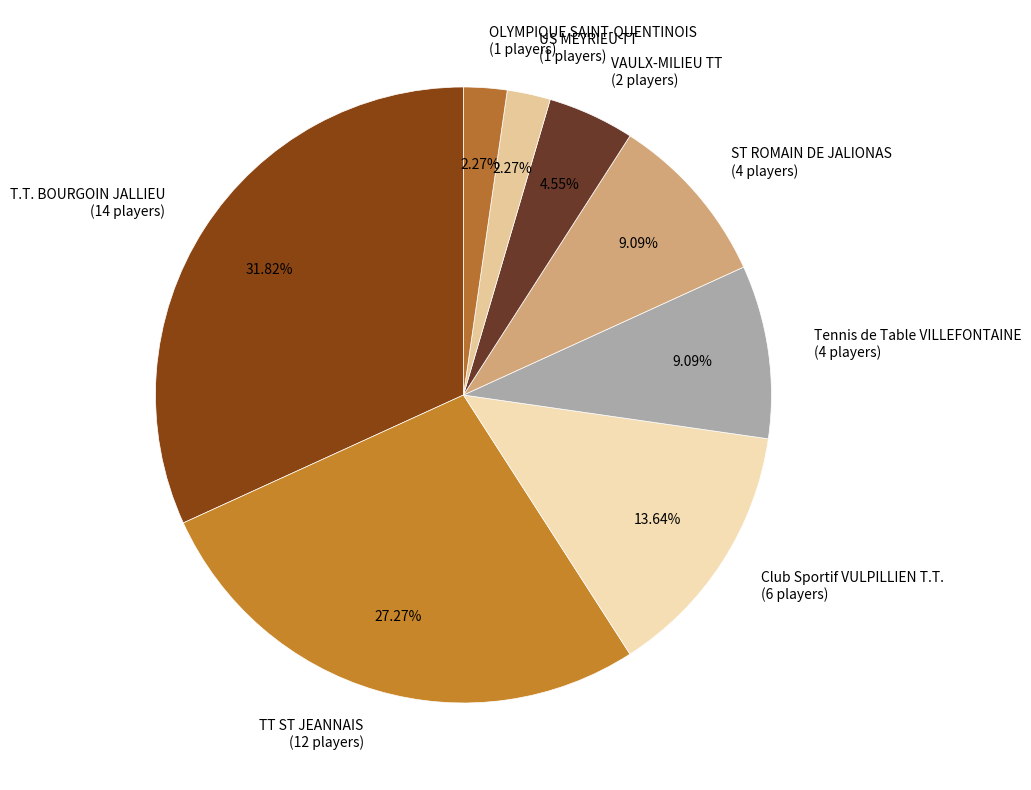

Is US MEYRIEU TT (1 players) the majority of the pie?

No